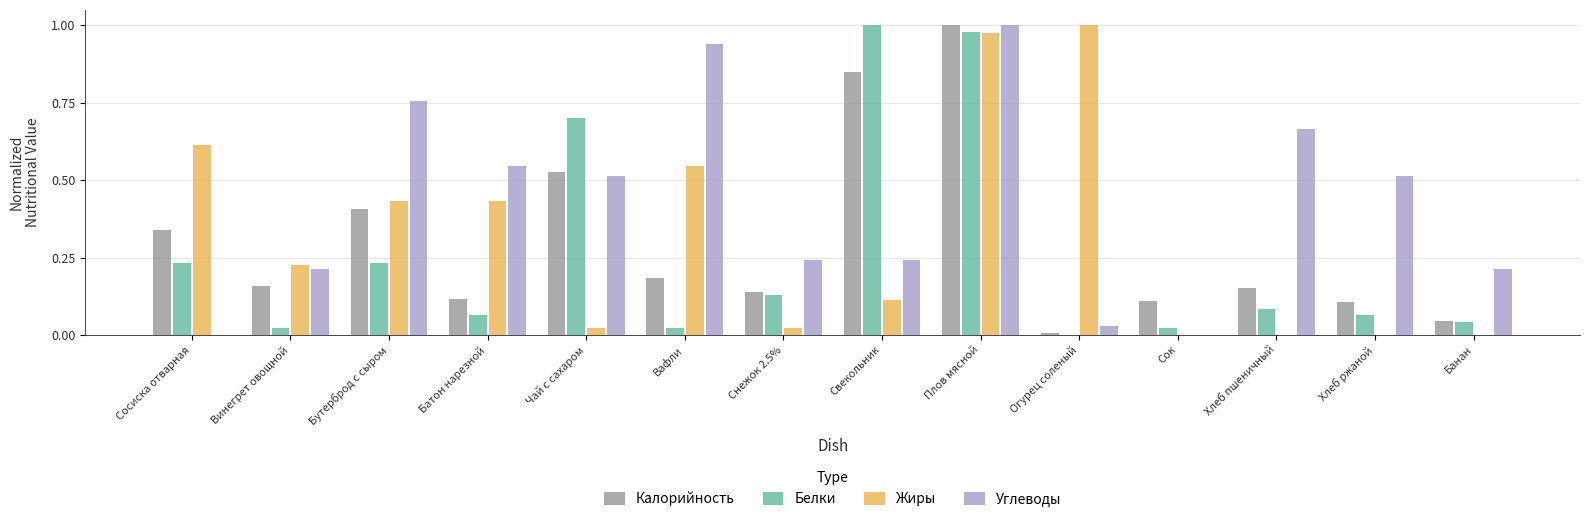

What is the sum of all Белки values?

3.6